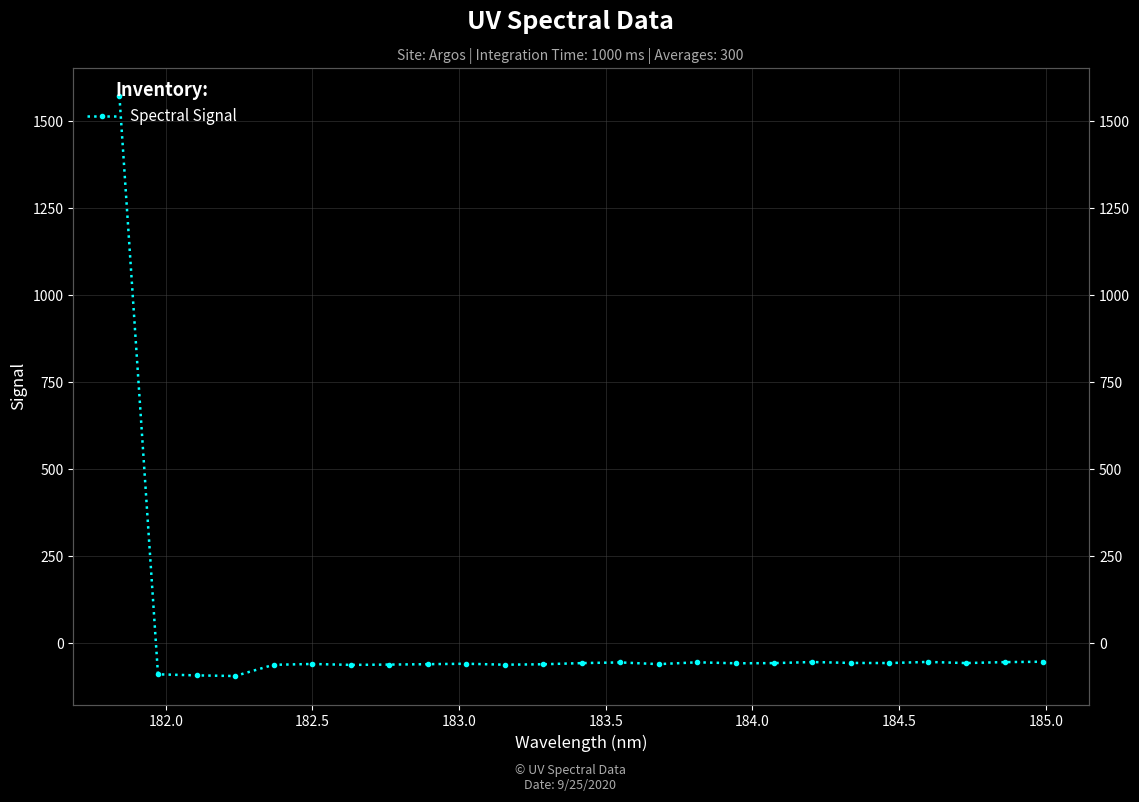

How many values exceed -57?

12